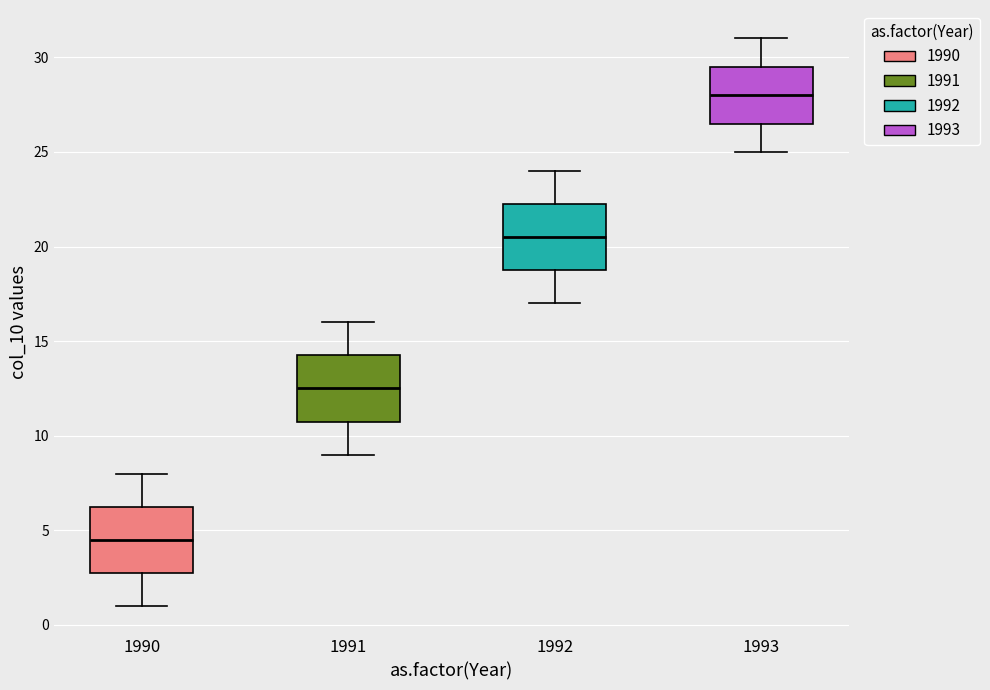

Reading left to right, transcribe this box plot: for each box, give where its median line is, the range the box spans, and where its two whiskers end, as read against the y-axis. The values are not printed on the chart, so give them approximately, as read against the axis.

1990: median 4.5, box 3.0 to 6.5, whiskers 1.0 to 8.0
1991: median 12.5, box 11.0 to 14.5, whiskers 9.0 to 16.0
1992: median 20.5, box 19.0 to 22.5, whiskers 17.0 to 24.0
1993: median 28.0, box 26.5 to 29.5, whiskers 25.0 to 31.0